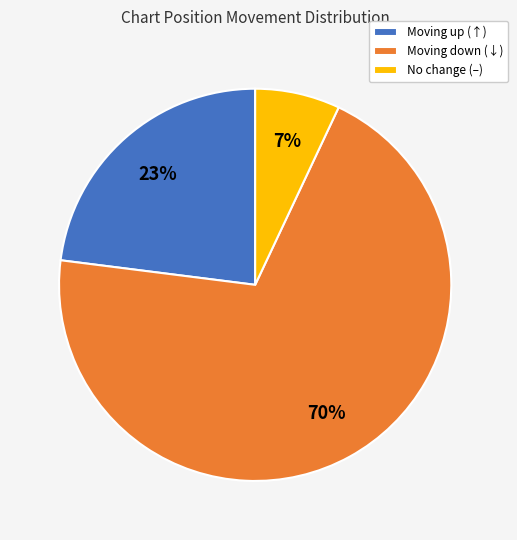

Rank the categories by value from highest to lowest.

Moving down (↓), Moving up (↑), No change (–)